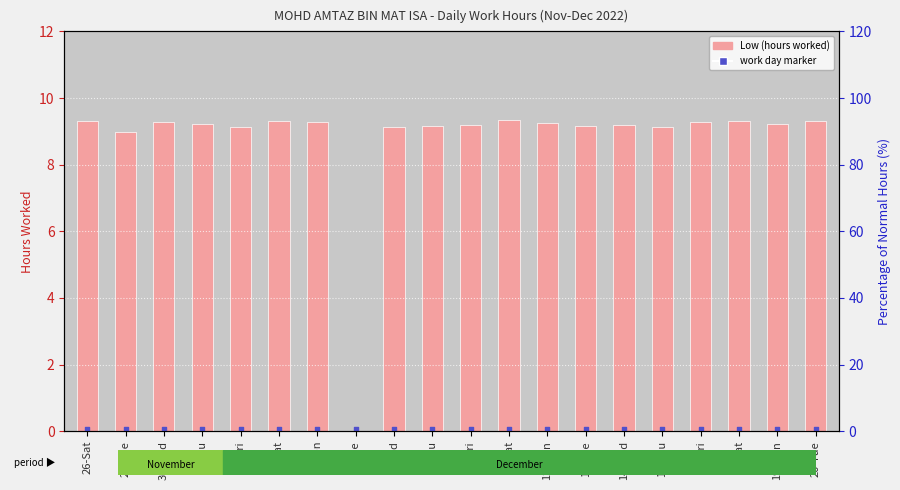

At which category is the sum across all series the highest?

10-Sat